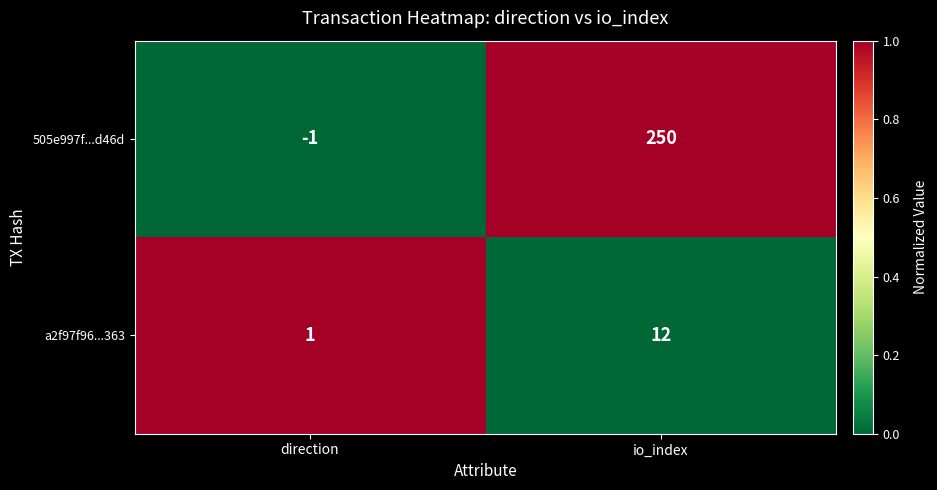

What is the total value across all series at io_index?

262